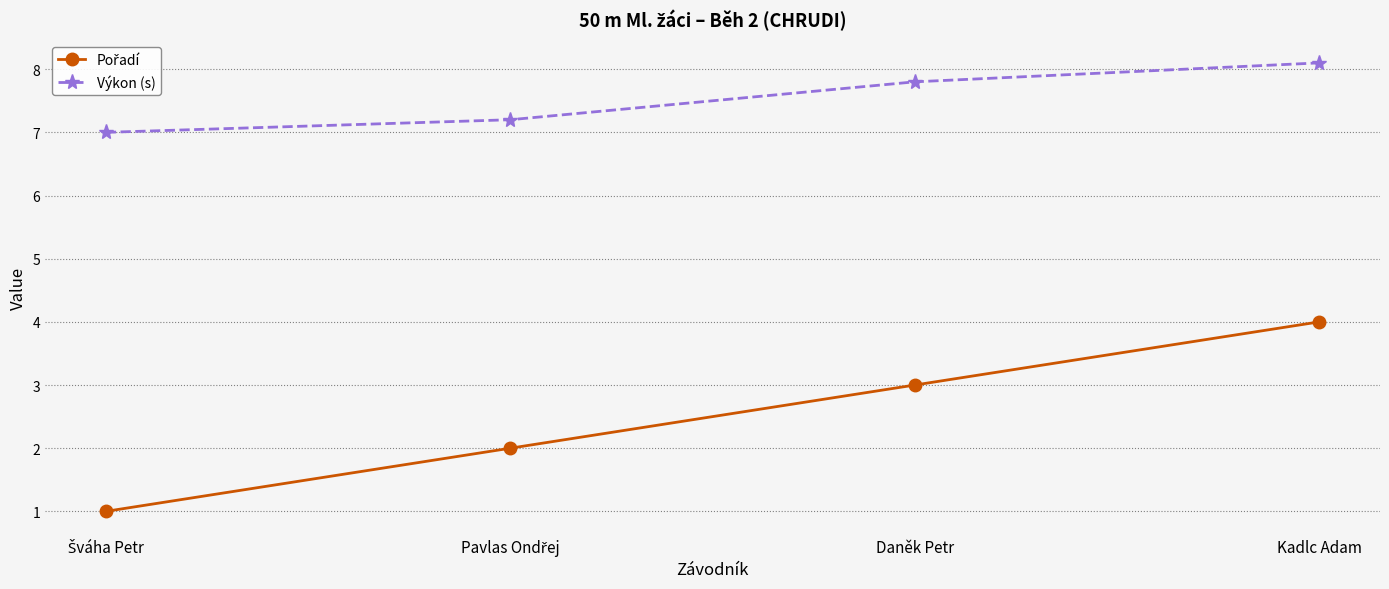

At which category is the sum across all series the highest?

Kadlc Adam